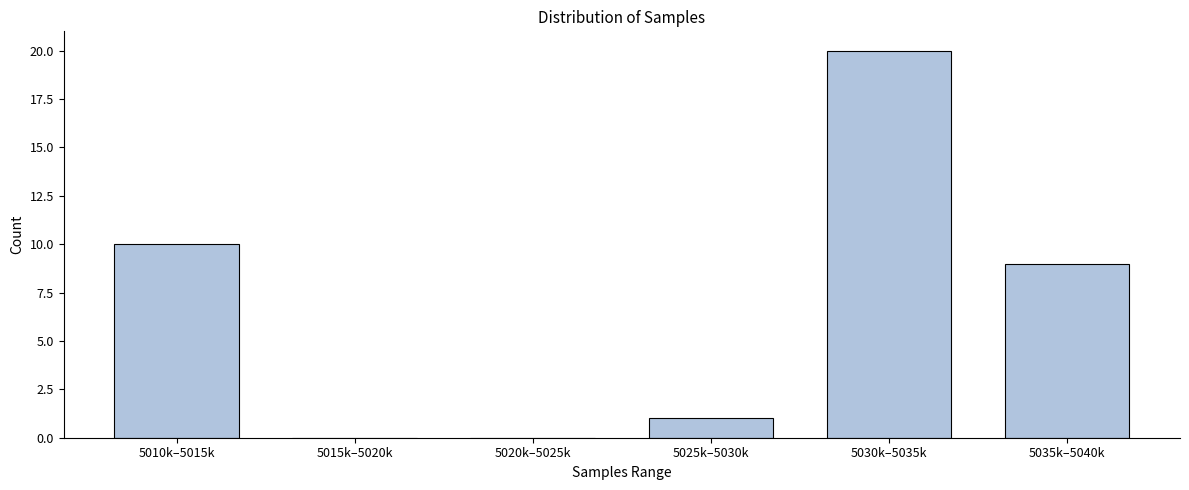

Reading left to right, extract all data points from this chart.

5010k–5015k=10	5015k–5020k=0	5020k–5025k=0	5025k–5030k=1	5030k–5035k=20	5035k–5040k=9